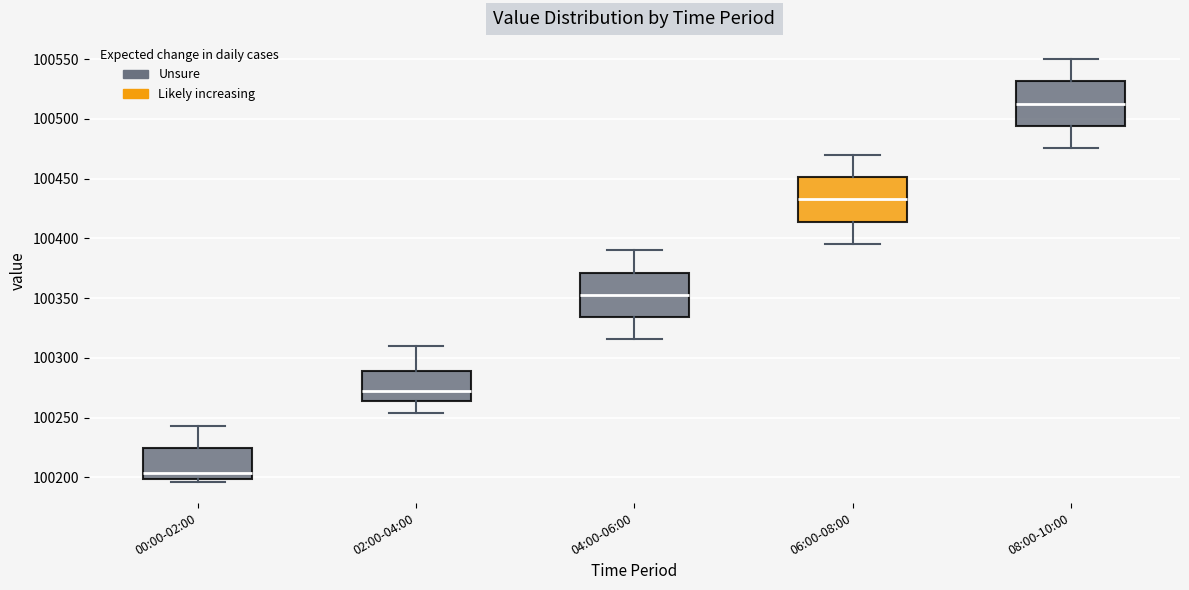

Where does the upper whisker of the box for 00:00-02:00 end on the y-axis? The values are not printed on the chart, so give them approximately, as read against the axis.

100245